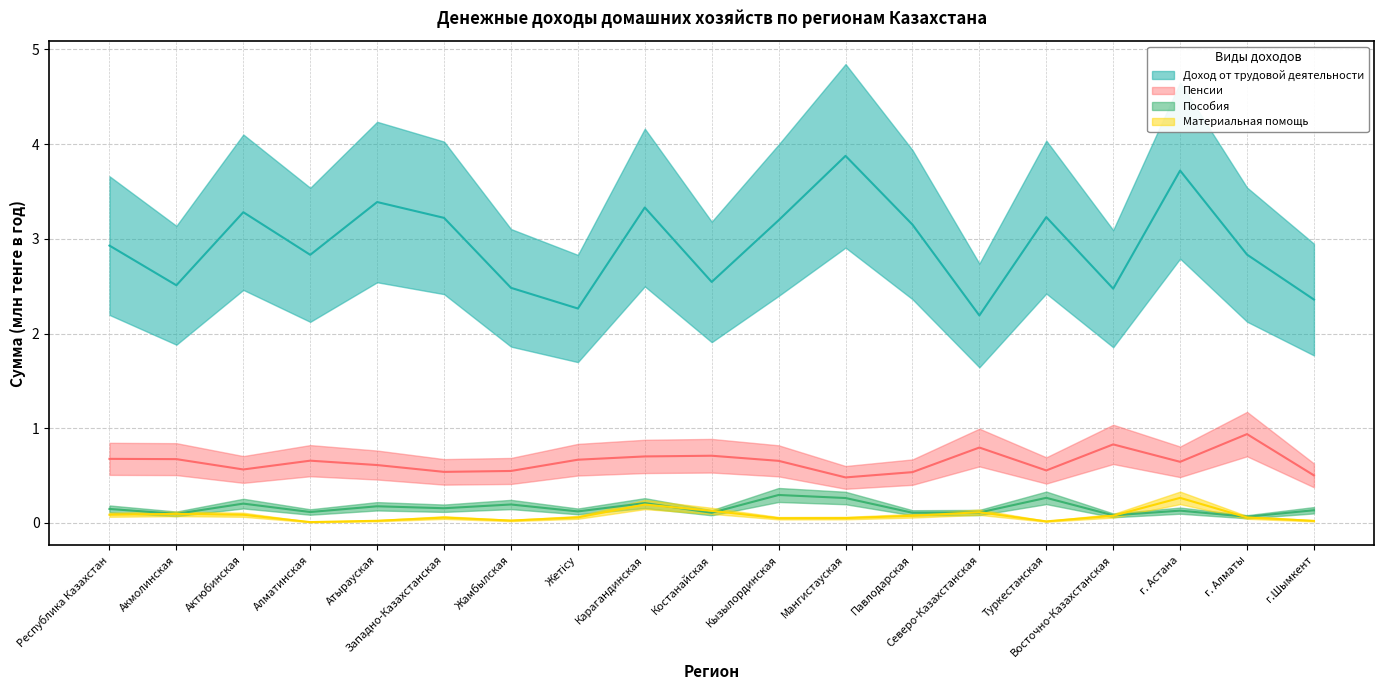

The value of Доход от трудовой деятельности at Карагандинская is 4.7. True or false?

False